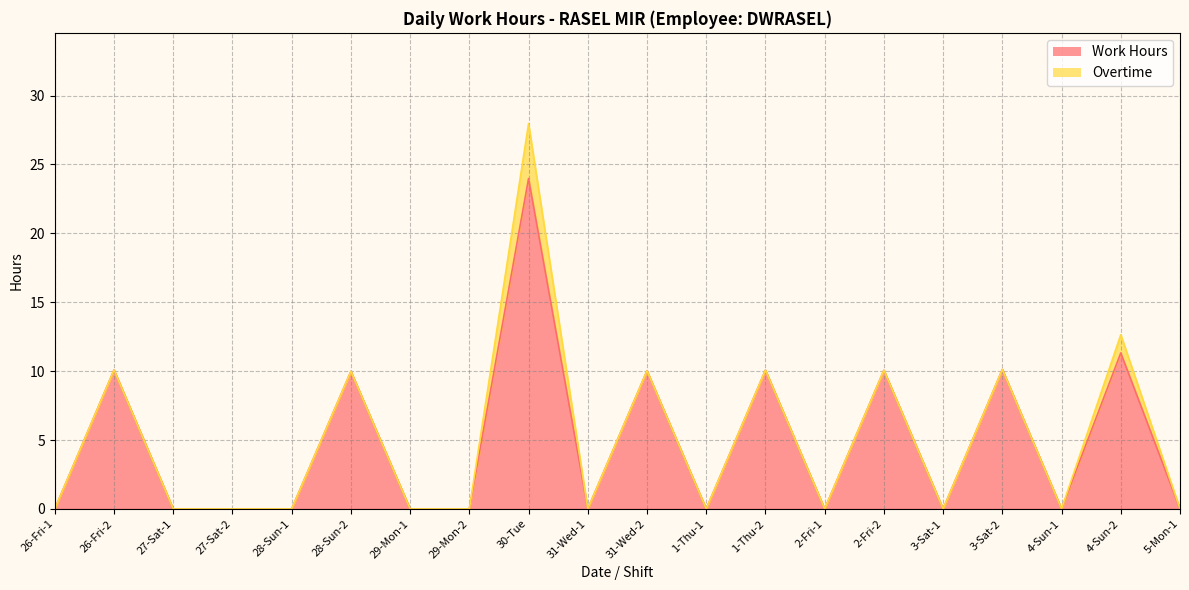

Is it true that the value at 5-Mon-1 is 0.0?

True